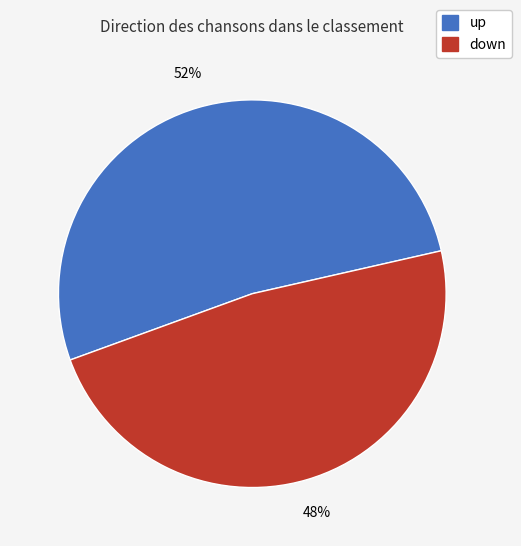

How many slices are in this pie chart?

2